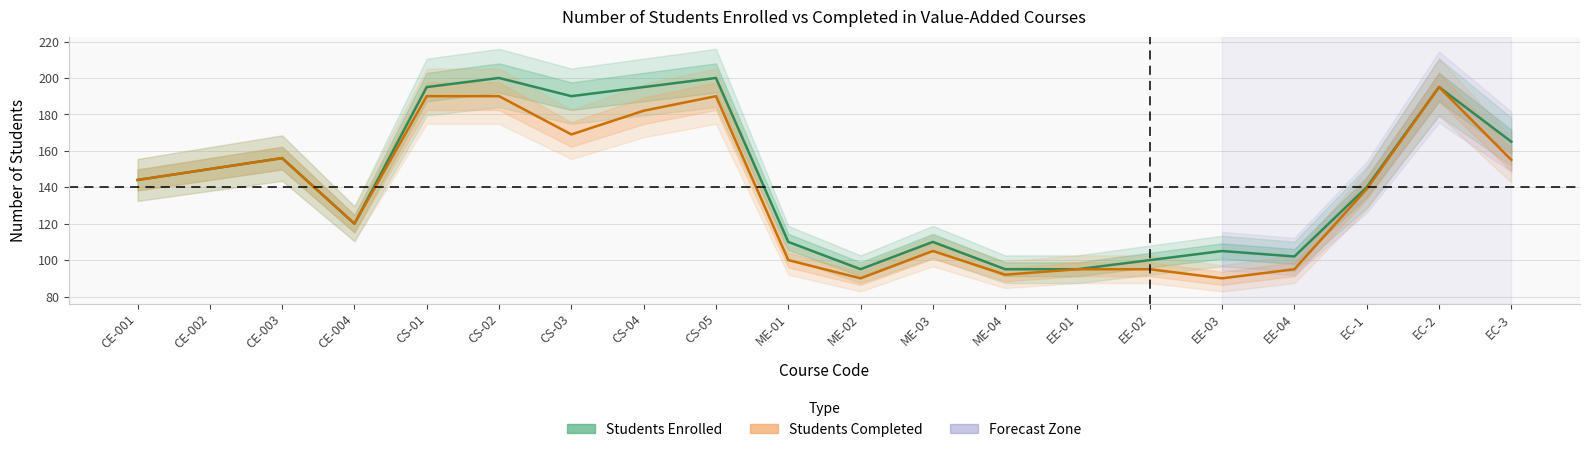

What is the total value across all series at CE-004?

240